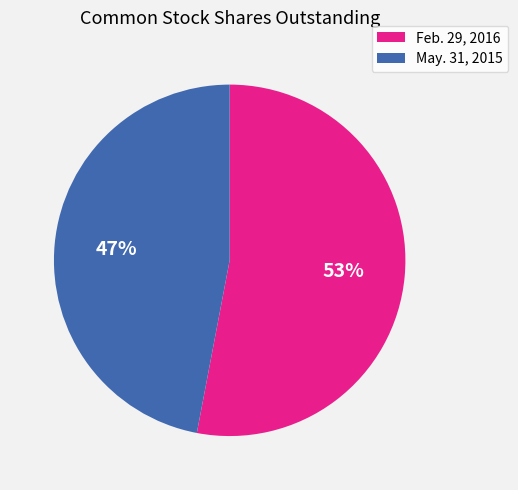

Is there a majority slice in this chart?

Yes